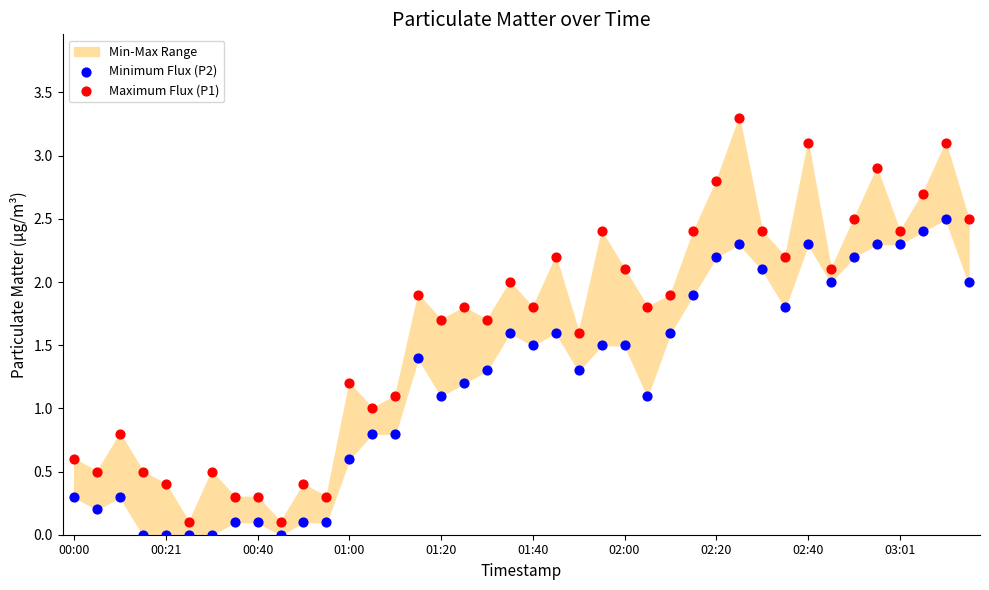

Which series reaches the minimum Y coordinate?

Minimum Flux (P2)